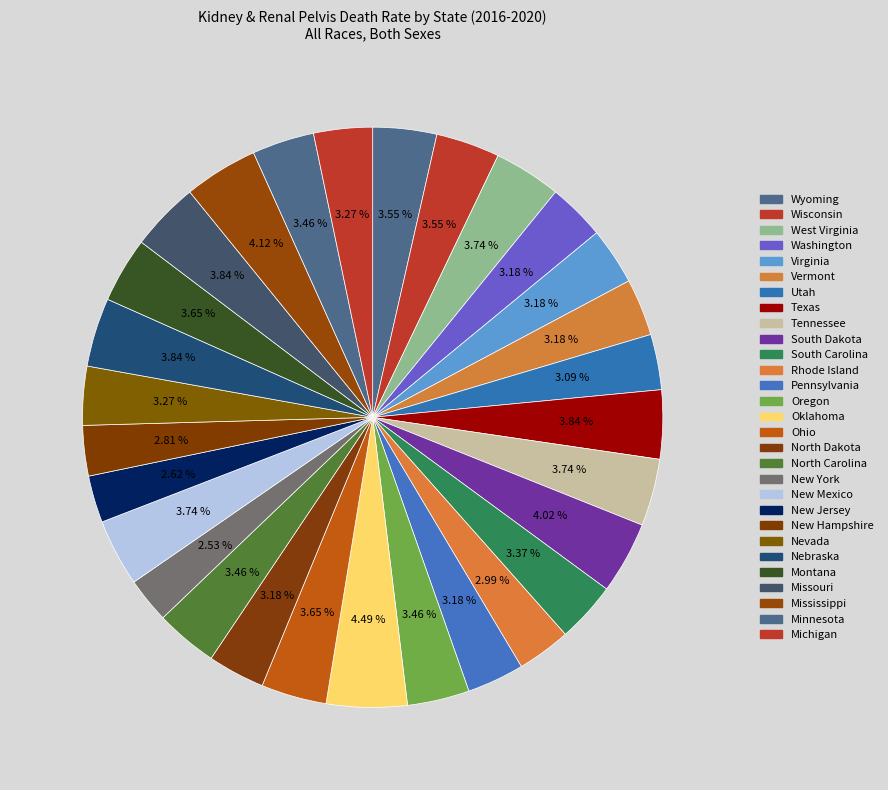

Is there any slice that represents more than half of the pie?

No